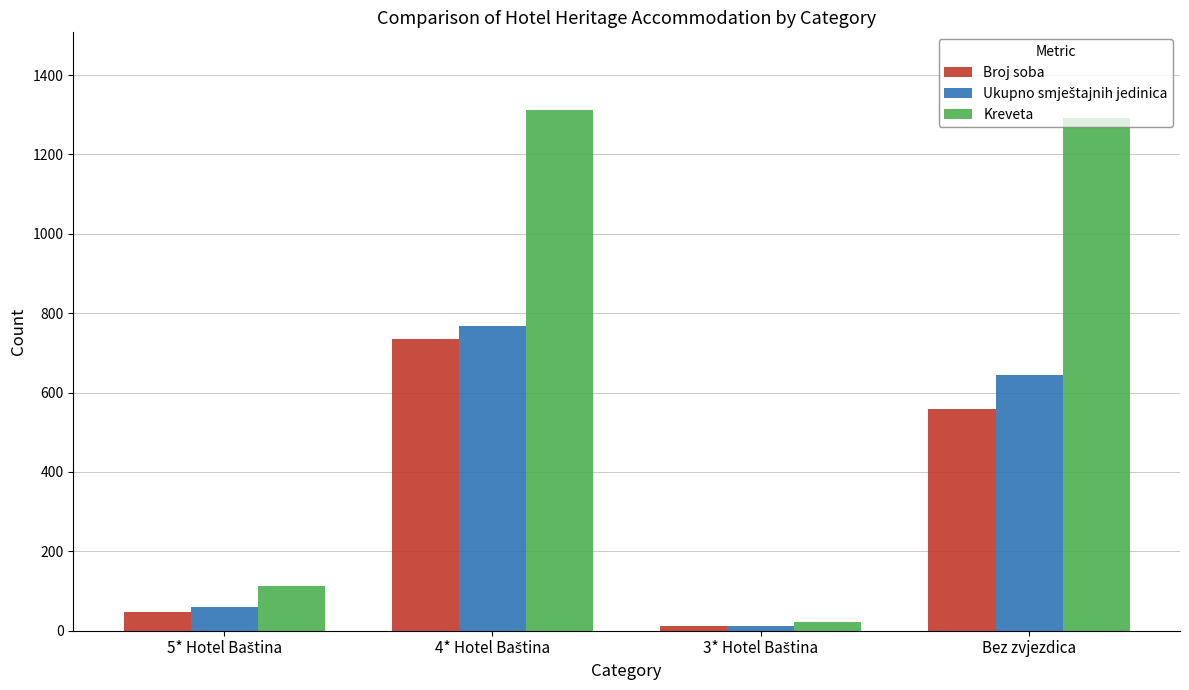

The value of Broj soba at Bez zvjezdica is 239. True or false?

False